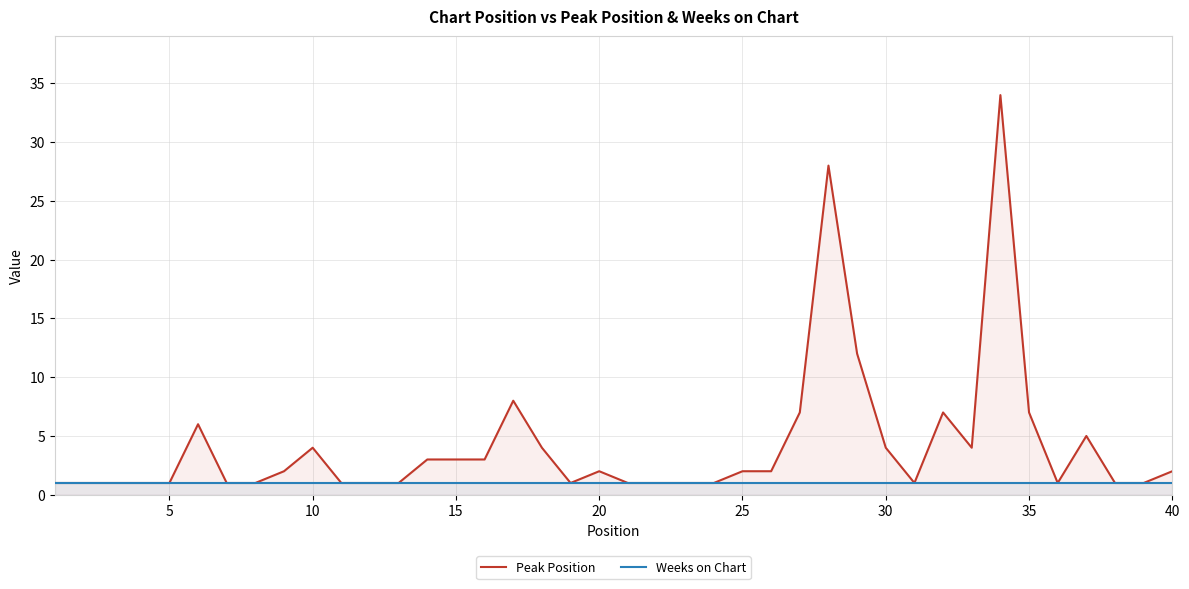

List the series in order of their peak value, highest first.

Peak Position, Weeks on Chart